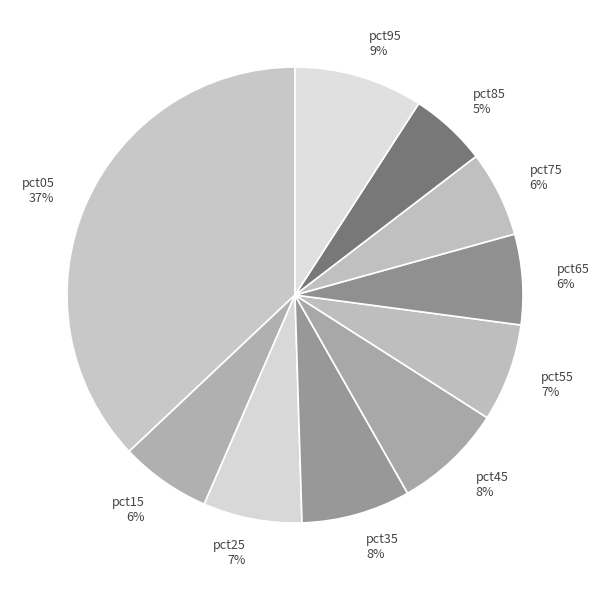

Which slice is the largest?

pct05